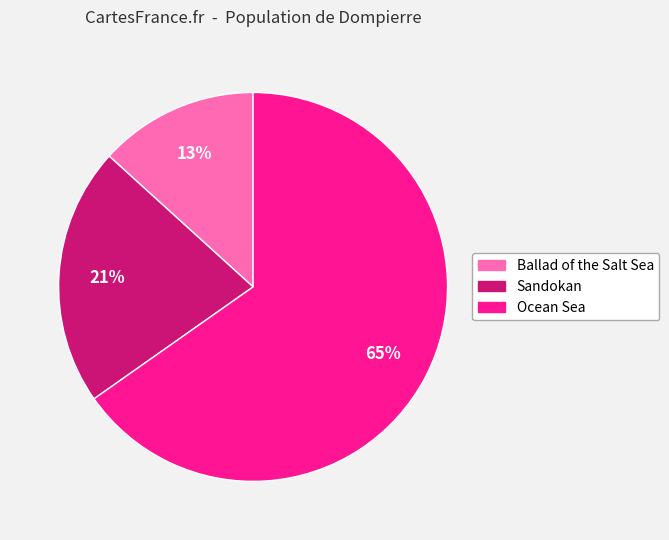

Which has a higher value, Ocean Sea or Sandokan?

Ocean Sea